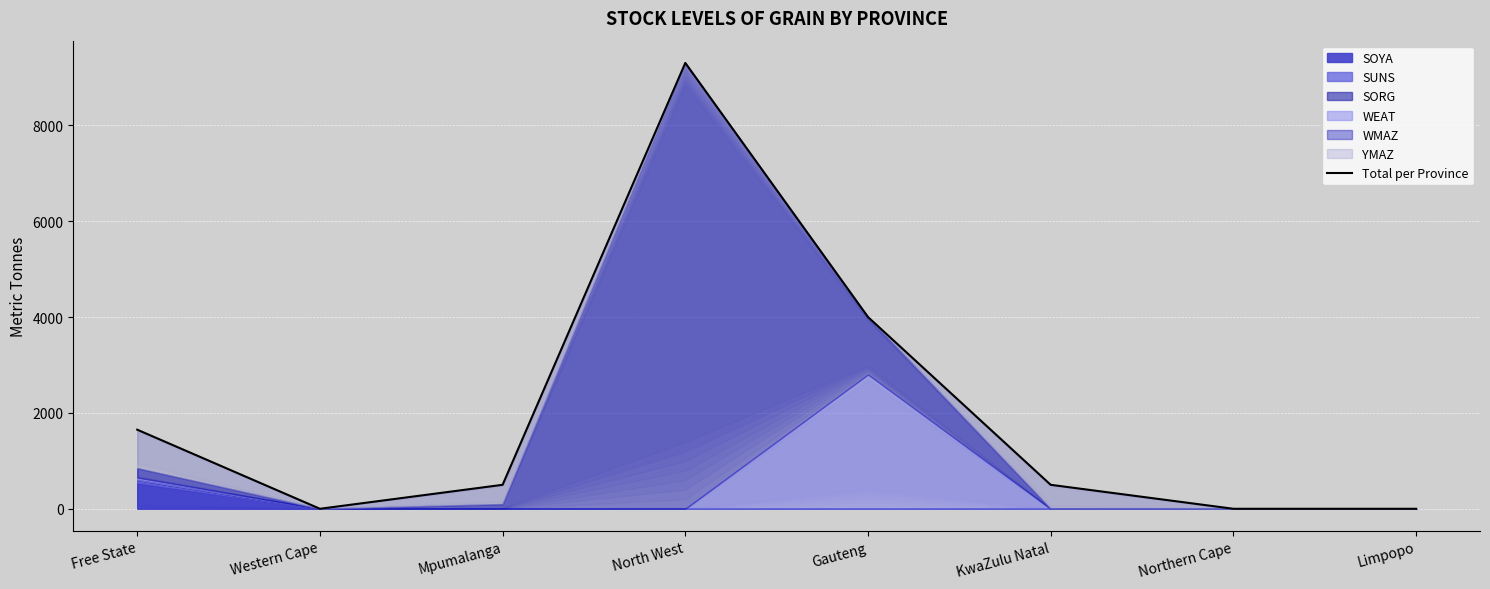

Reading right to left, list all the values displayed in this chart.

0	0	500	4000	9300	500	0	1650